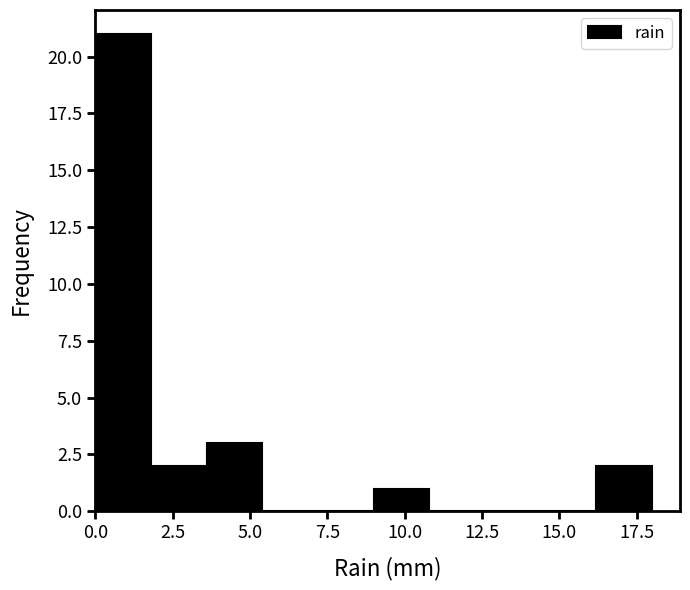

Around what value on the x-axis is the tallest bar? Give the approximate position of its centre, as read against the axis.

1.0